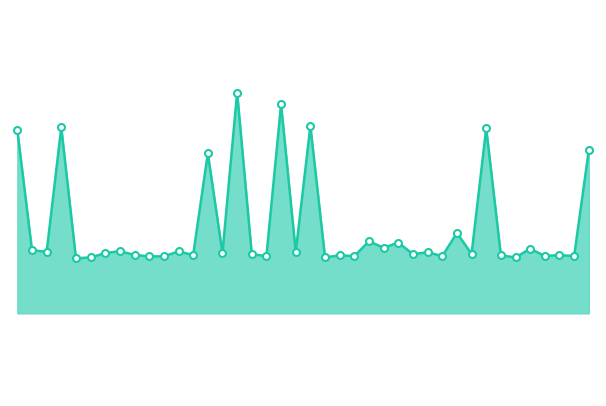

List the labels in order of value, largest first.

00:38, 00:46, 00:50, 00:09, 01:23, 00:01, 01:40, 00:33, 01:18, 01:00, 01:05, 01:03, 01:30, 00:04, 00:18, 00:28, 00:06, 00:48, 01:13, 00:16, 00:36, 01:20, 00:41, 01:08, 00:21, 00:31, 01:35, 00:55, 01:25, 00:43, 00:58, 01:15, 01:32, 01:37, 00:23, 00:26, 00:14, 00:53, 01:28, 00:11